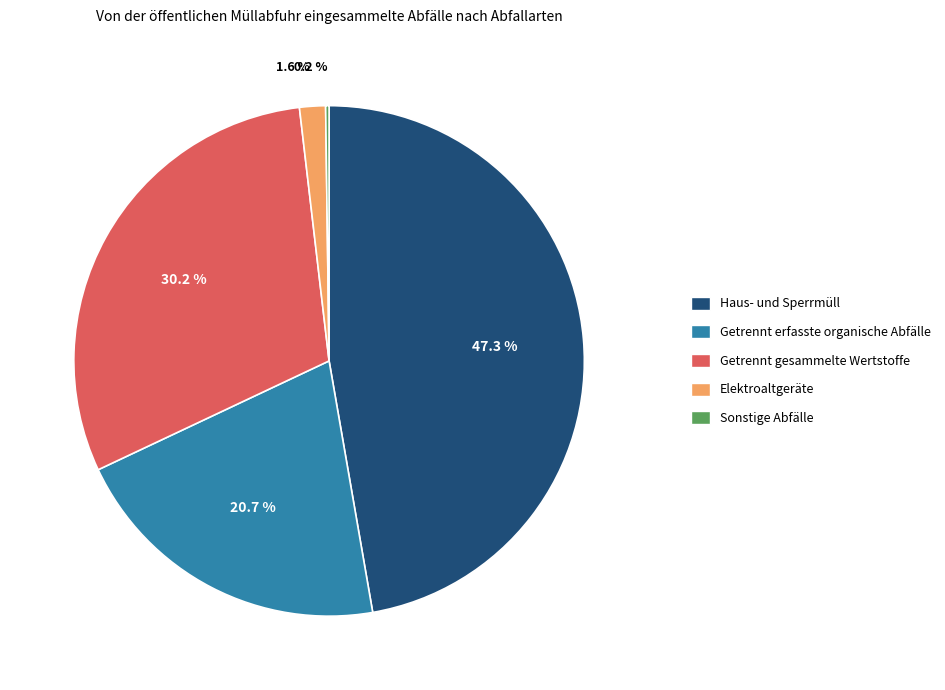

Which category has the biggest portion of the pie?

Haus- und Sperrmüll